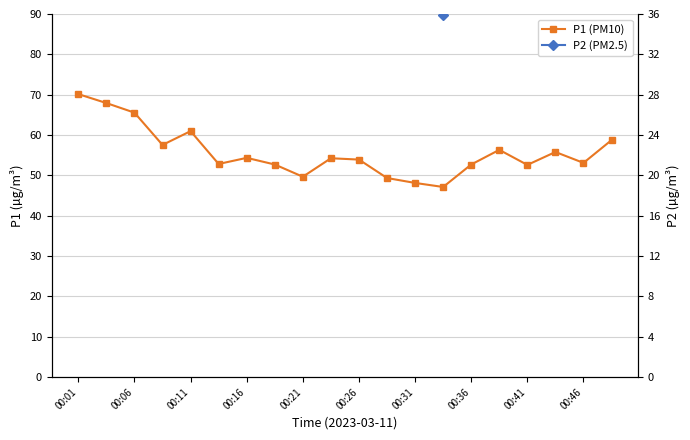

What is the difference between the maximum and minimum values in the P2 (PM2.5) series?

16.3